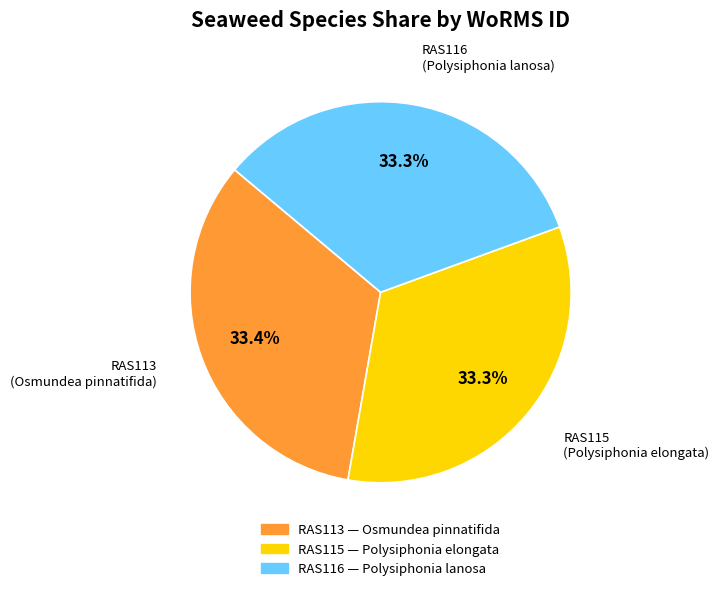

To the nearest percent, what percentage of the pie is RAS113?

33%